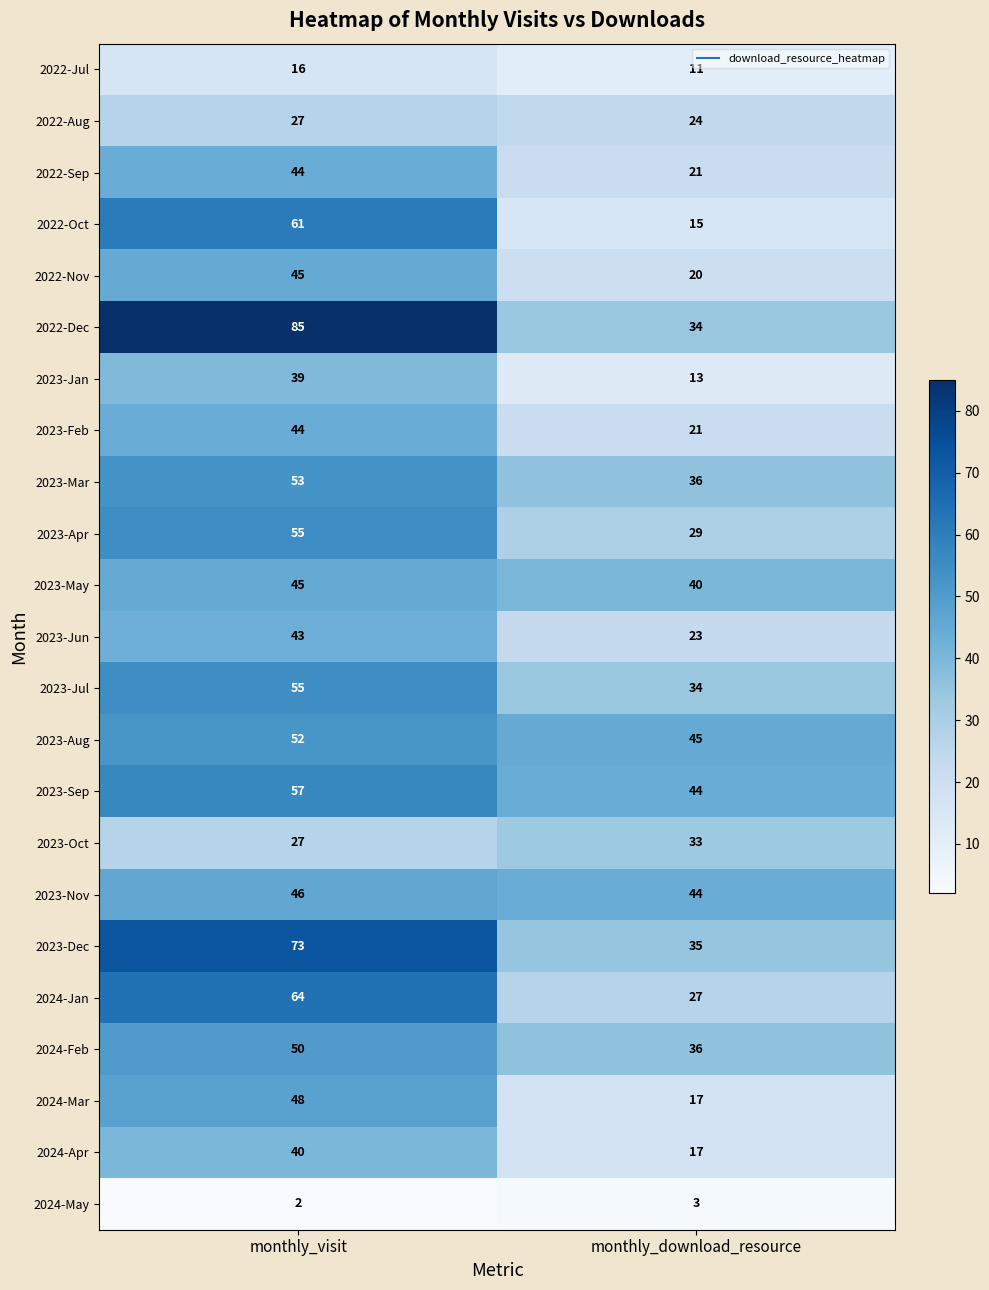

Which series has the largest total across all categories?

2022-Dec